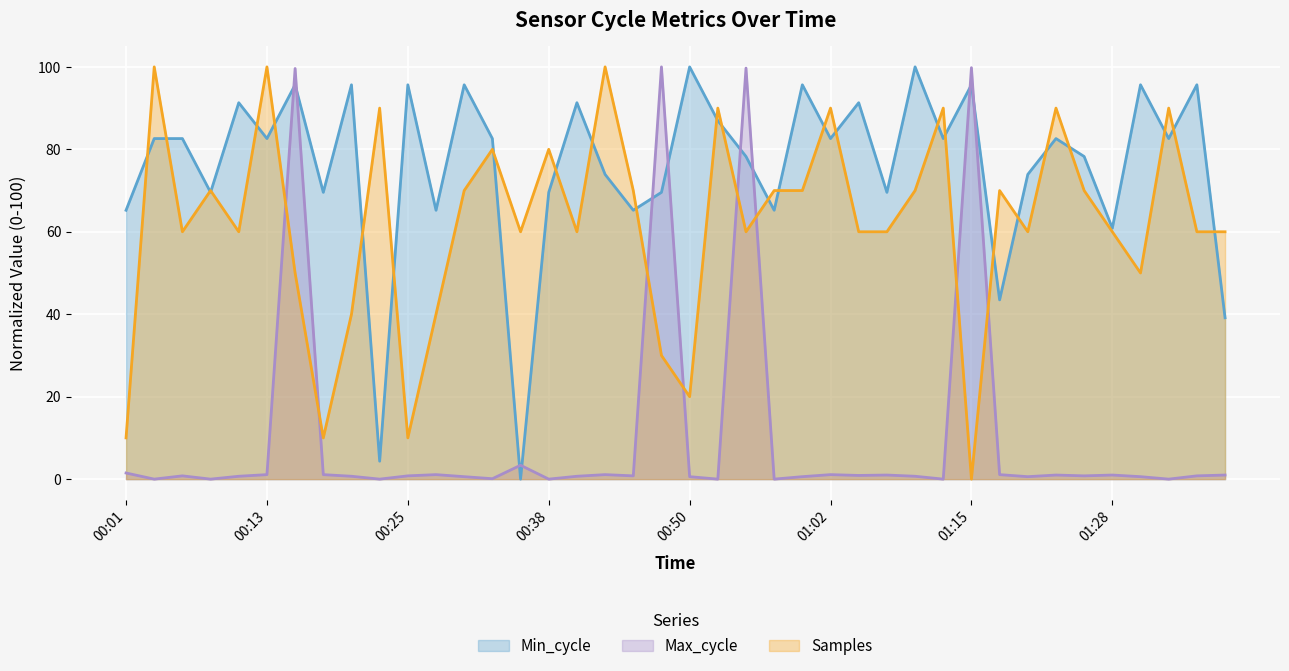

What is the difference between the second highest and minimum values in the Max_cycle series?

99.8